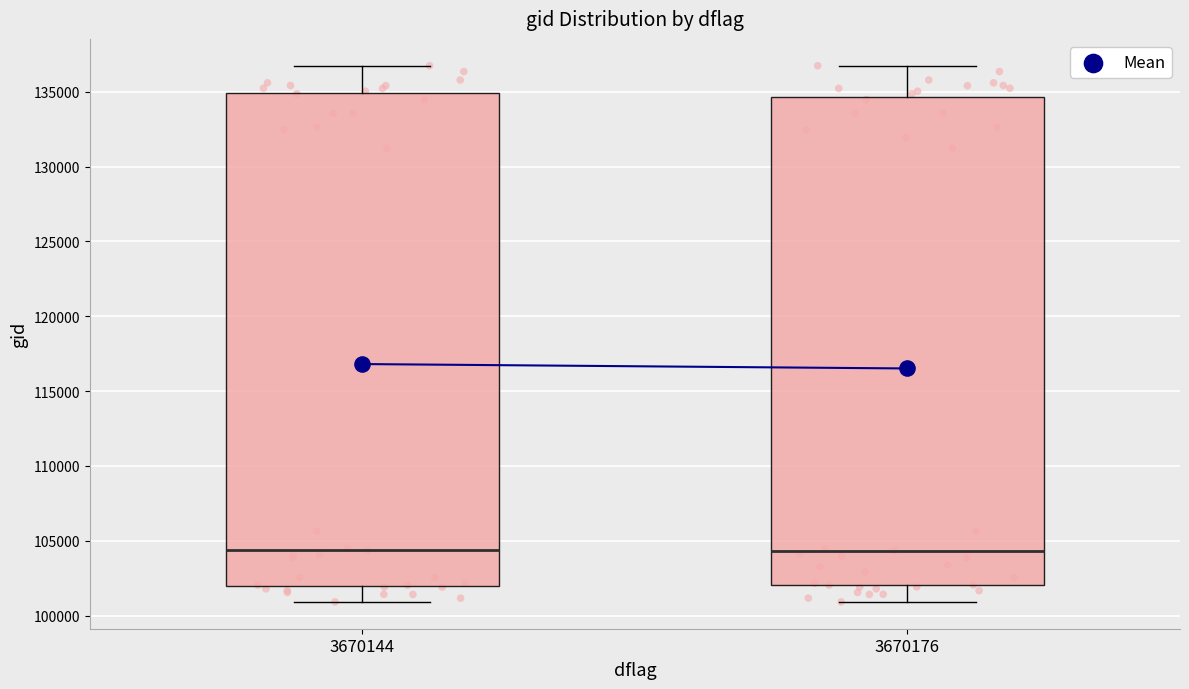

Where does the median line of the box at x = 3670144 sit on the y-axis? The values are not printed on the chart, so give them approximately, as read against the axis.

104500